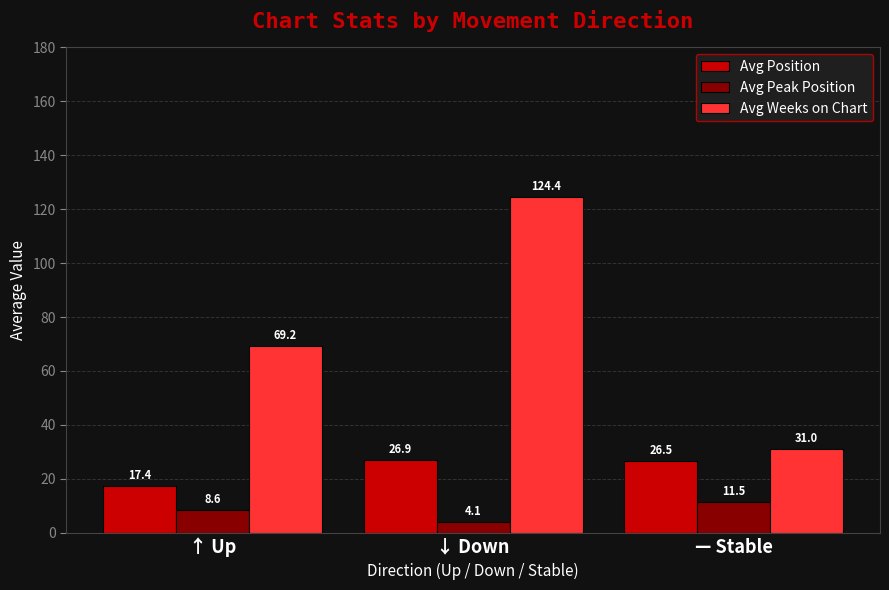

What is the total value across all series at ↓ Down?

155.4